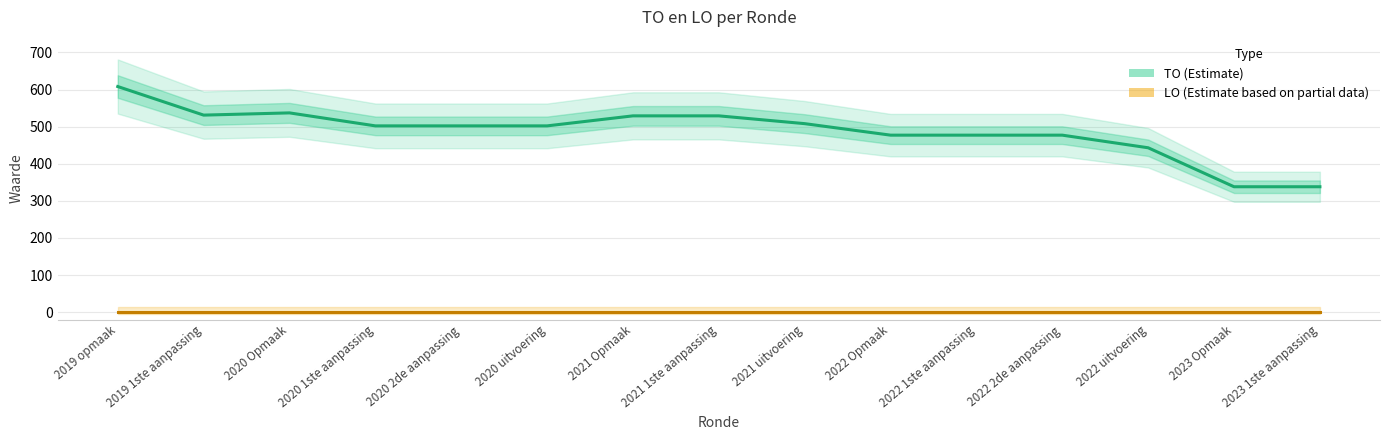

What are all the series names shown in the legend?

TO (Estimate), LO (Estimate based on partial data)